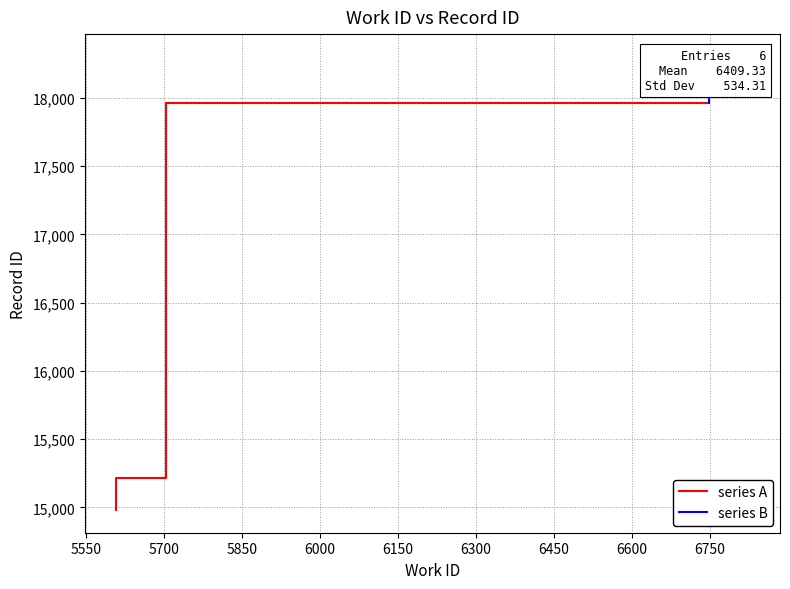

What is the value of the series A point at the 3rd from the left?

17962